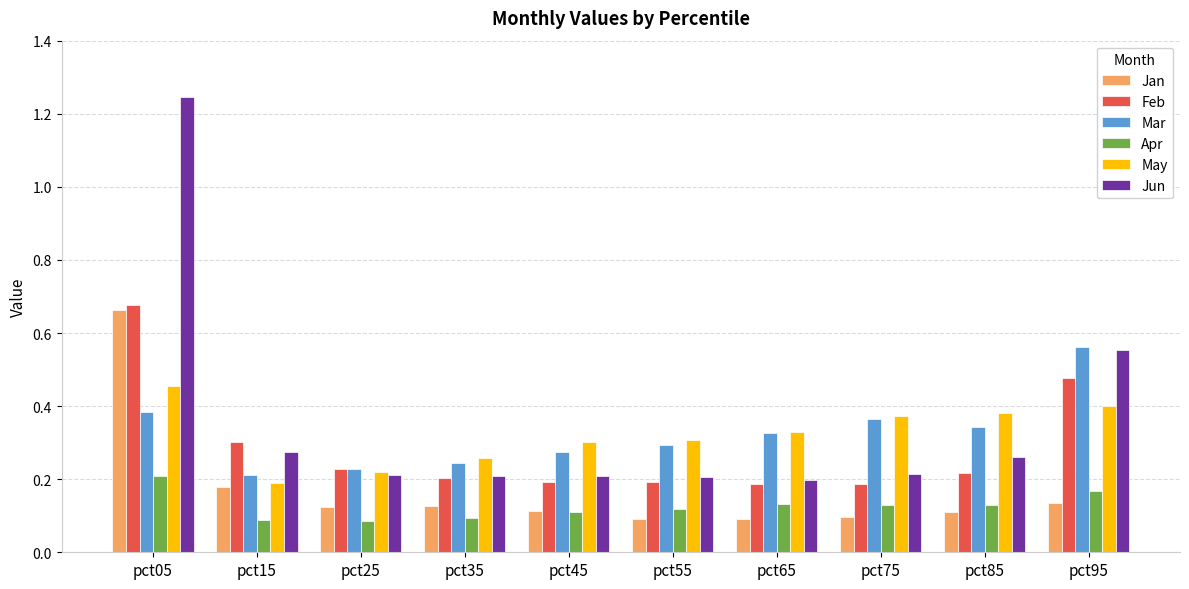

Which category has the highest value across all series?

pct05